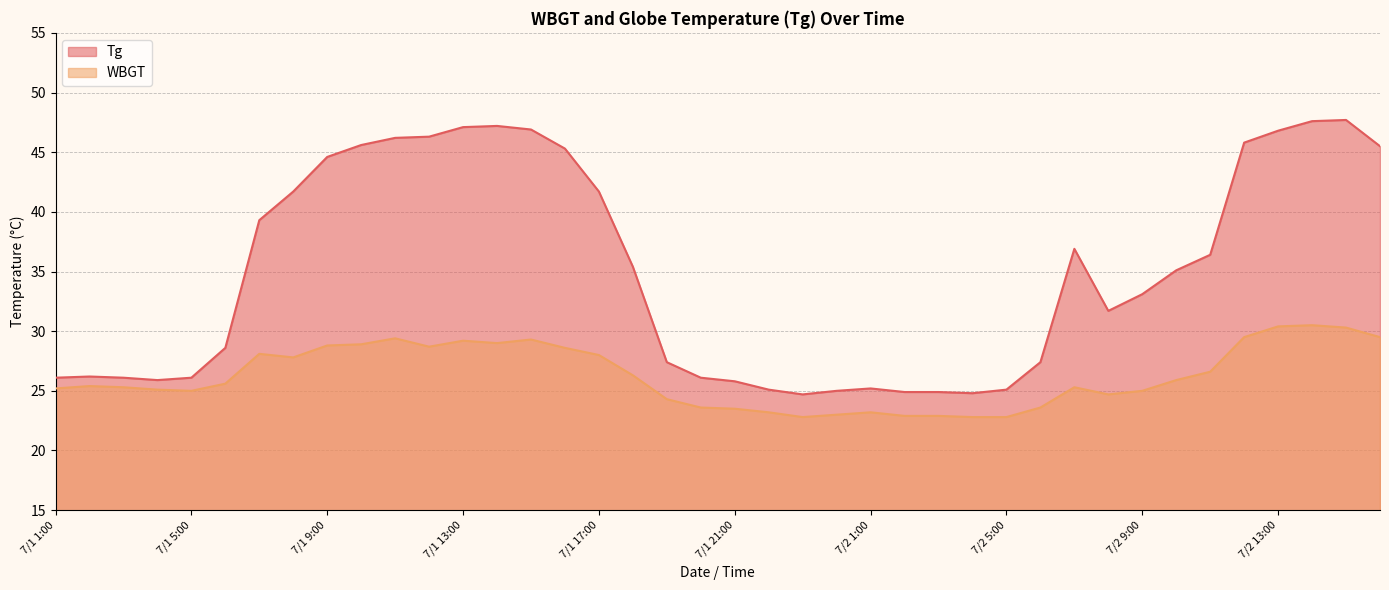

What is the average value of the WBGT series?

26.2